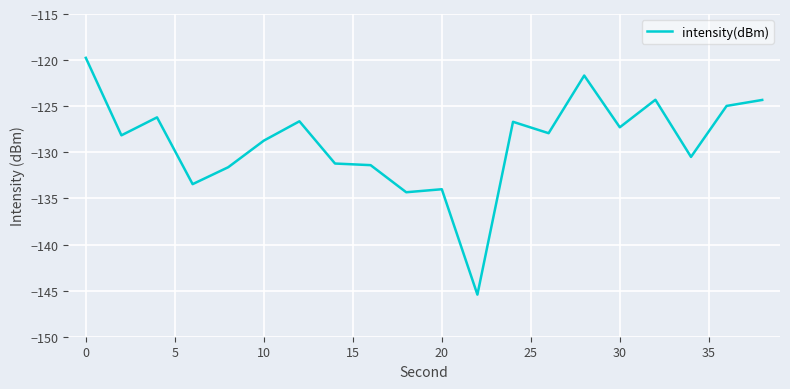

What is the difference between the maximum and minimum values?

25.7